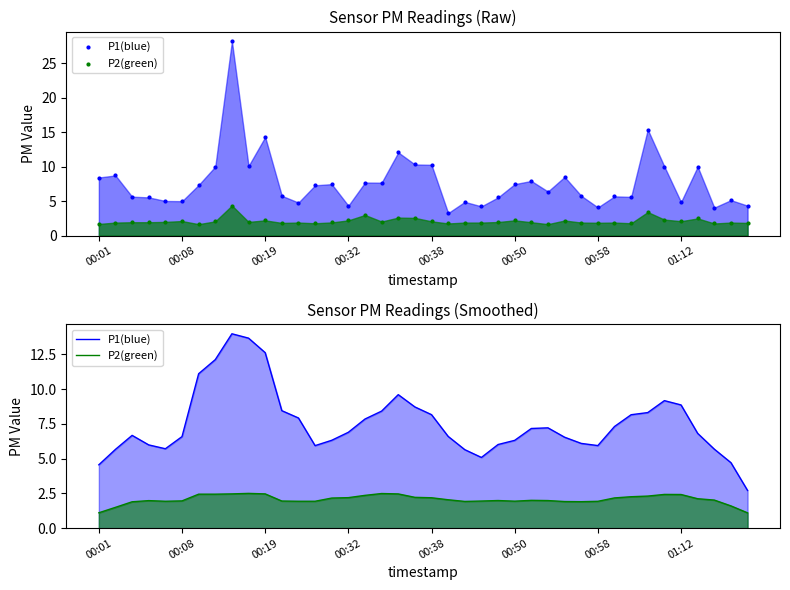

At how many categories does at least one series exceed 2?

40